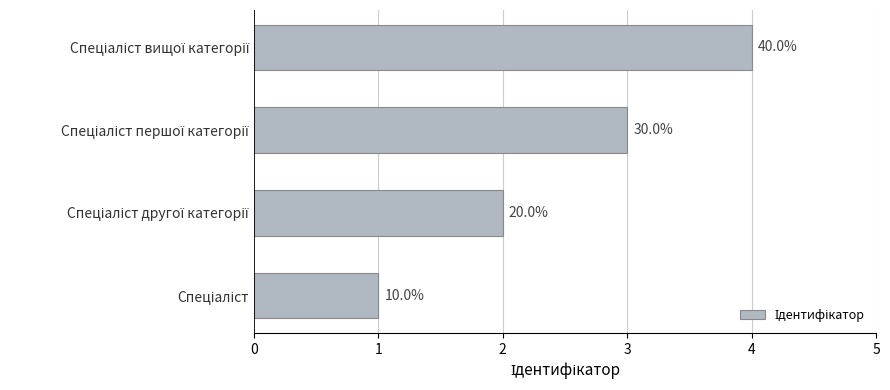

What is the minimum value shown in the chart?

1